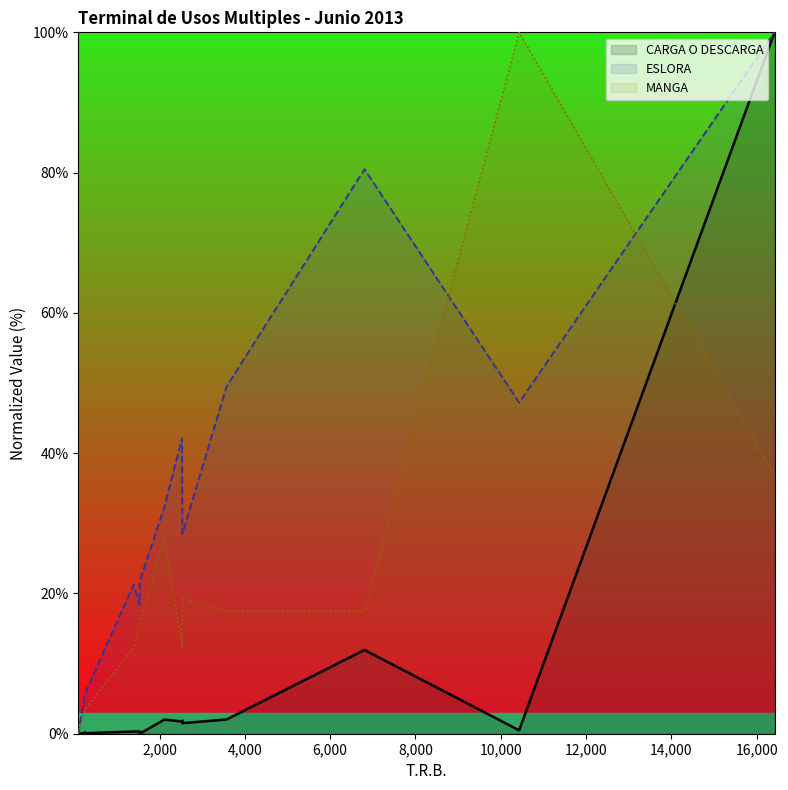

List the series in order of their overall mean, lowest first.

CARGA O DESCARGA, MANGA, ESLORA